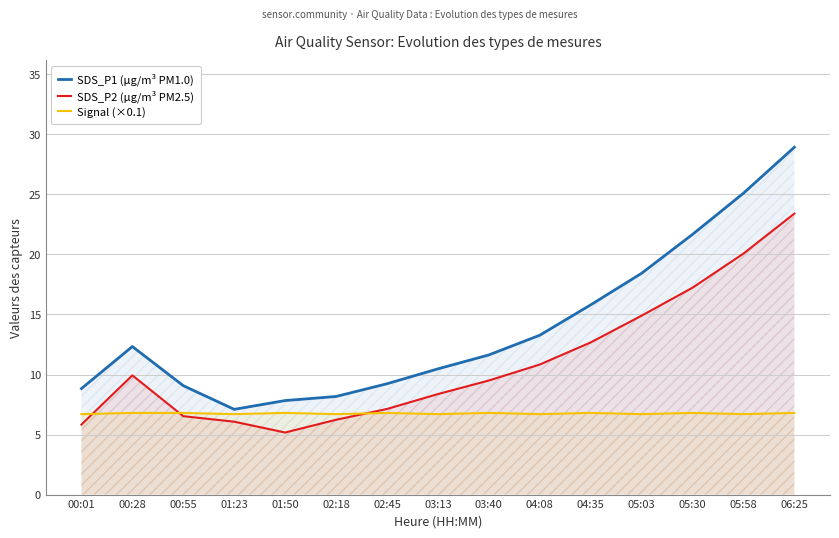

What is the label of the 10th point from the left?

04:08